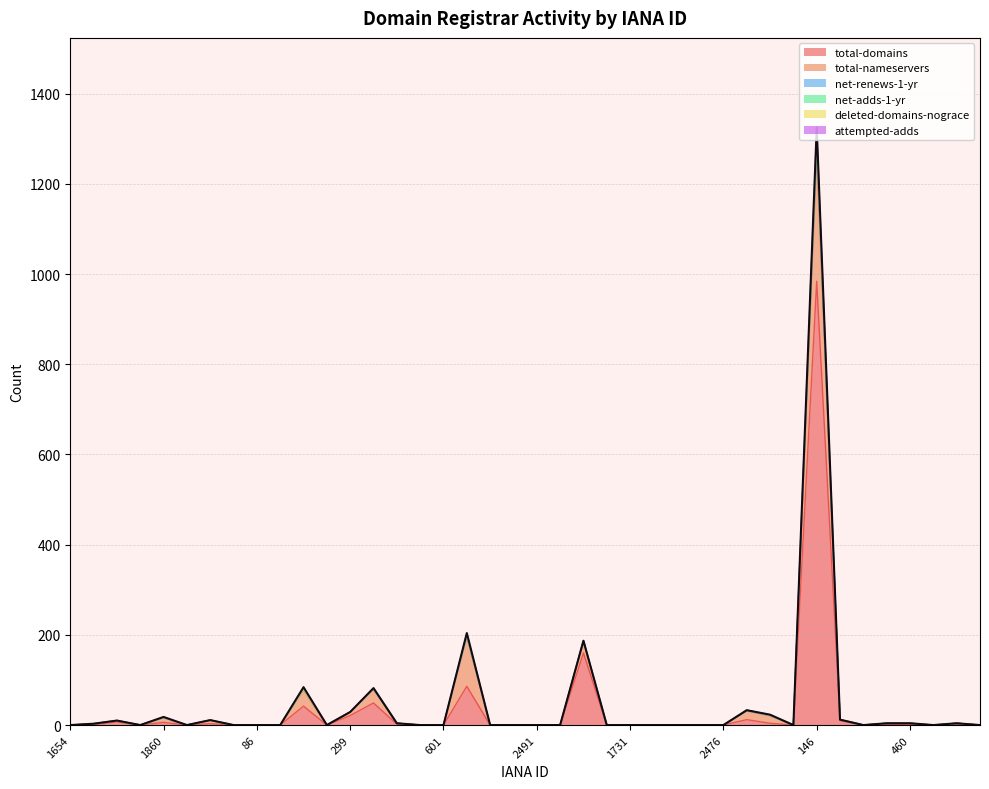

True or false: net-adds-1-yr and total-domains intersect in this chart.

False